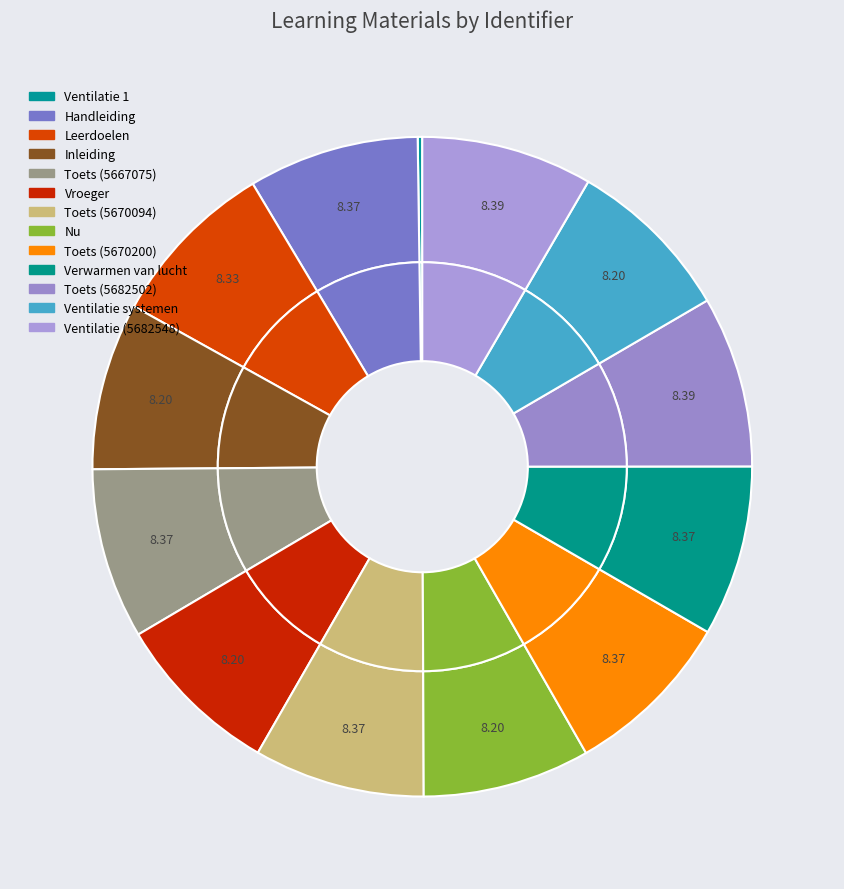

Does Toets (5670094) represent more than half of the total?

No